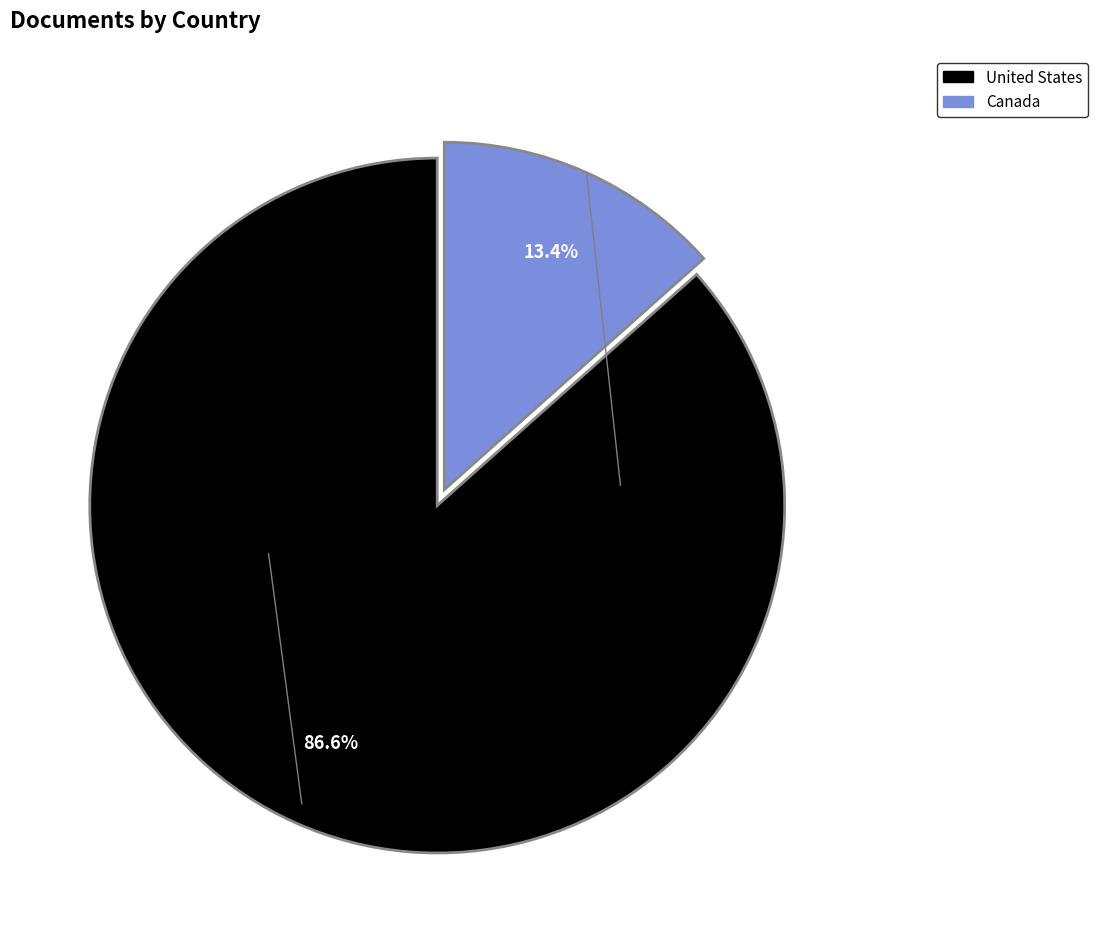

To the nearest percent, what is the average slice percentage?

50%